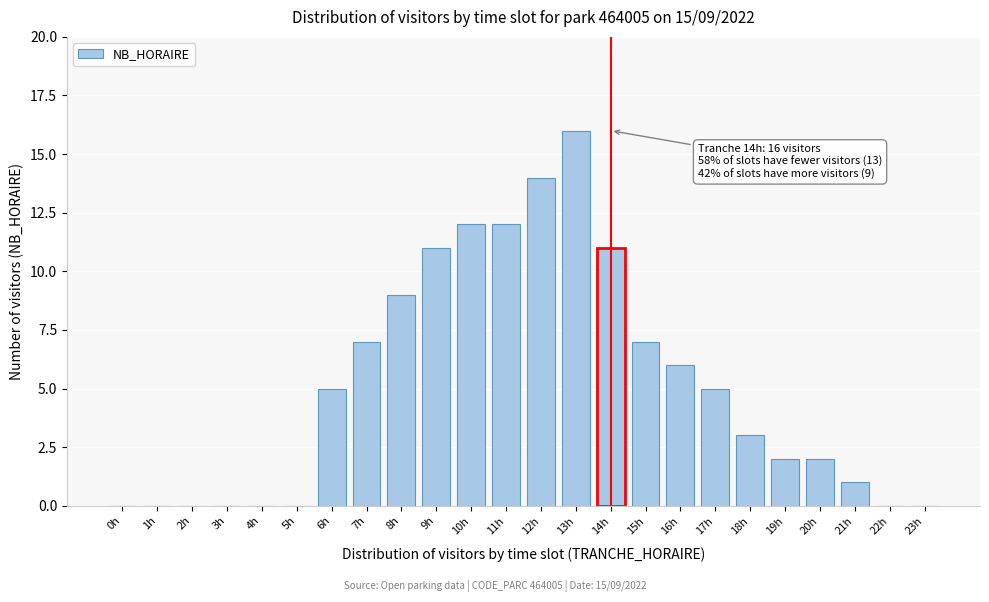

Reading left to right, what are all the values shown in this chart?

0h=0	1h=0	2h=0	3h=0	4h=0	5h=0	6h=5	7h=7	8h=9	9h=11	10h=12	11h=12	12h=14	13h=16	14h=11	15h=7	16h=6	17h=5	18h=3	19h=2	20h=2	21h=1	22h=0	23h=0